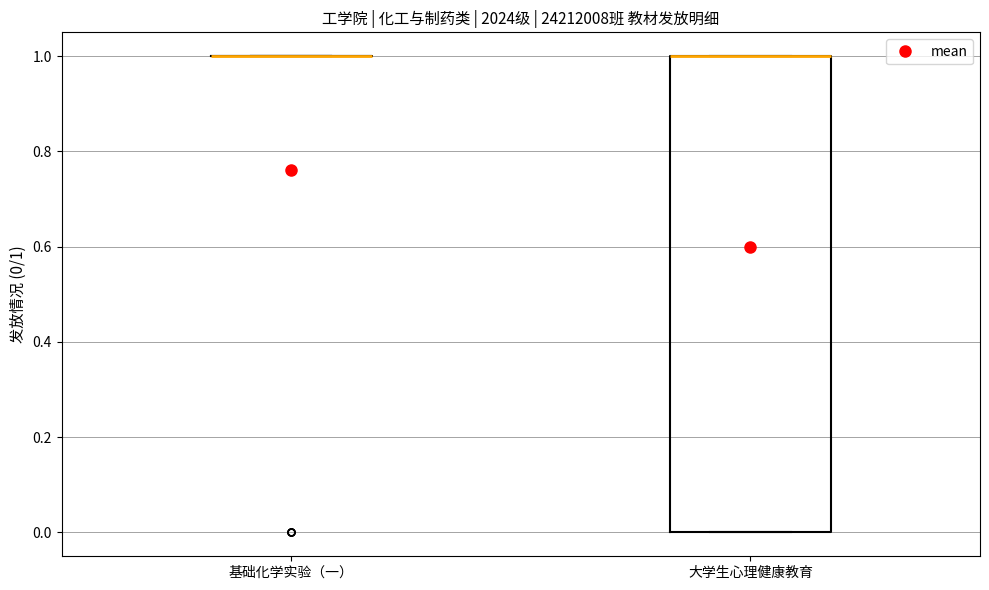

Reading left to right, transcribe this box plot: for each box, give where its median line is, the range the box spans, and where its two whiskers end, as read against the y-axis. The values are not printed on the chart, so give them approximately, as read against the axis.

基础化学实验（一）: box collapsed to a line at 1, whiskers 1 to 1
大学生心理健康教育: median 1 (drawn on the box's upper edge), box 0 to 1, whiskers 0 to 1